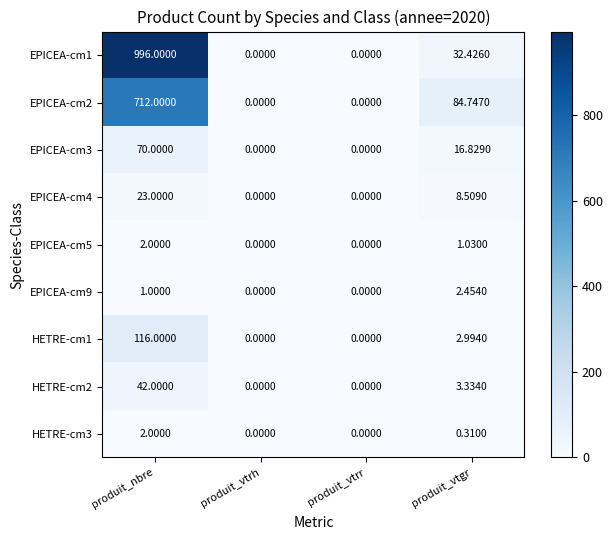

At which category is the sum across all series the highest?

produit_nbre